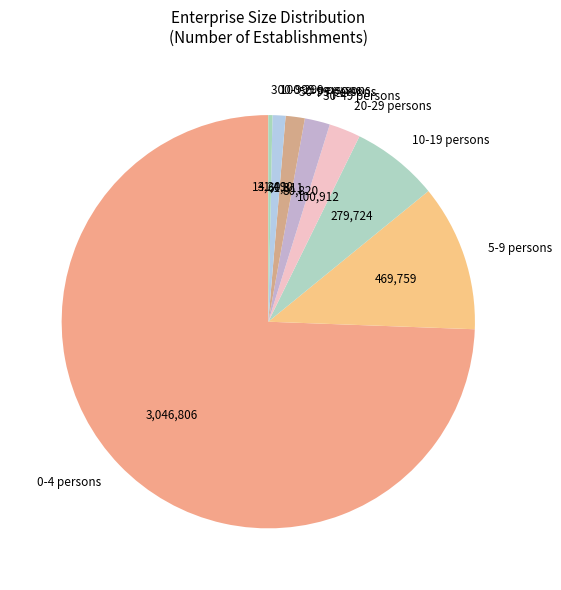

Which category has the biggest portion of the pie?

0-4